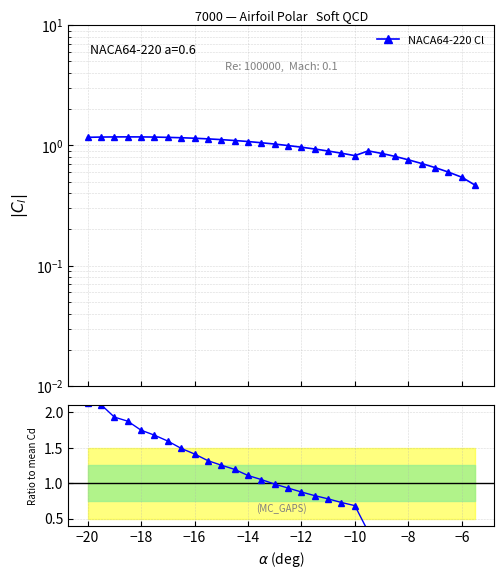

What is the average value of the Ratio Cd/mean series?

1.0